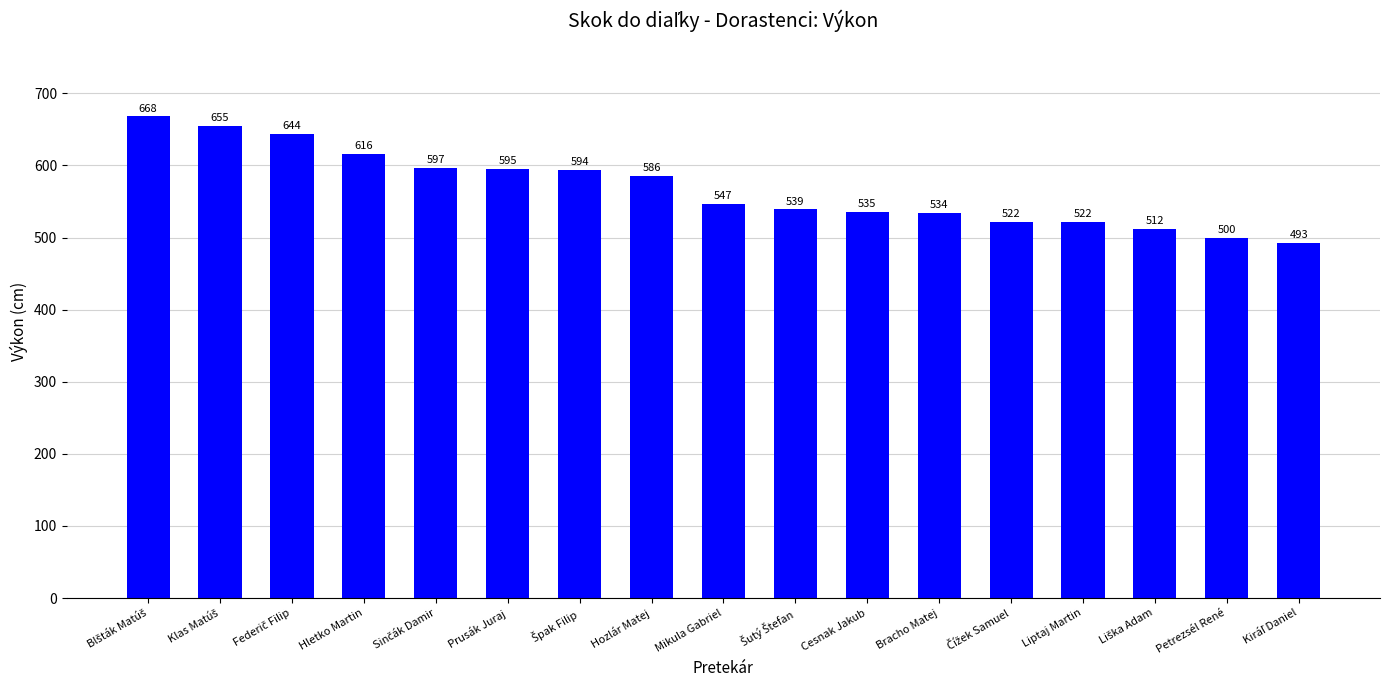

What is the difference between the maximum and minimum values?

175